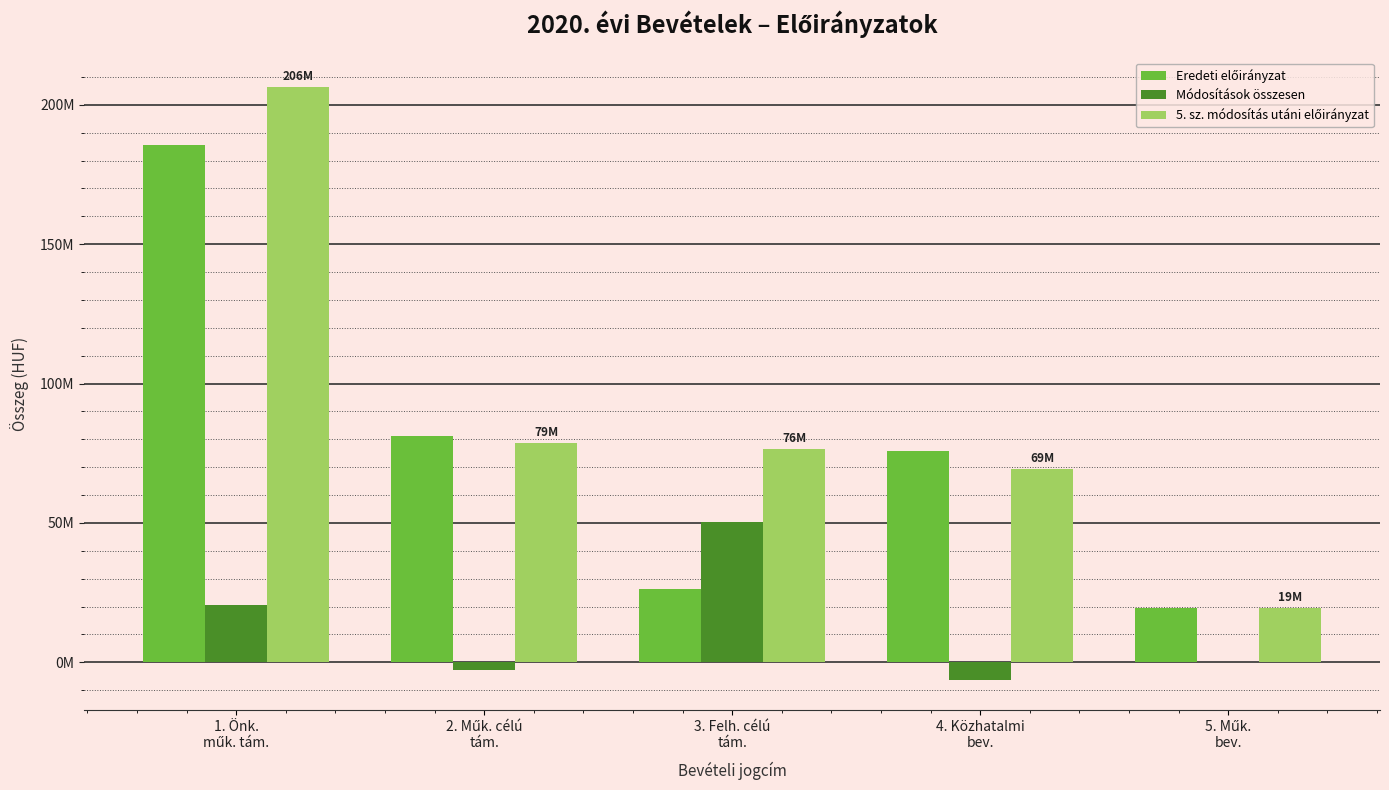

What is the label of the 3rd bar from the right?

3. Felh. célú
tám.